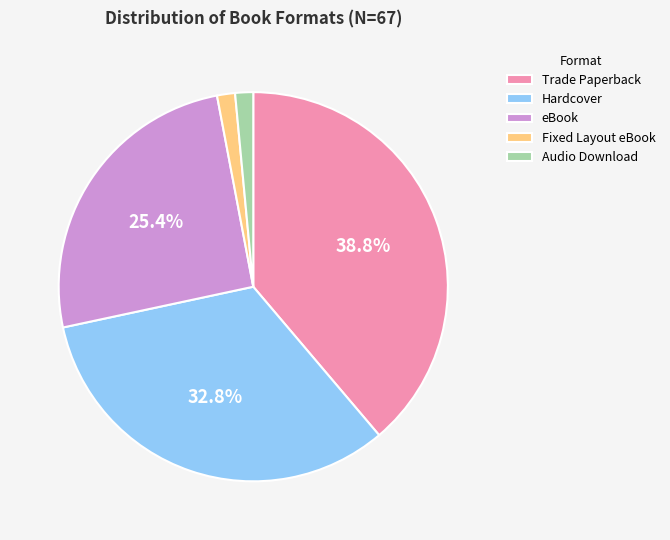

To the nearest percent, what percentage of the pie is Trade Paperback?

39%